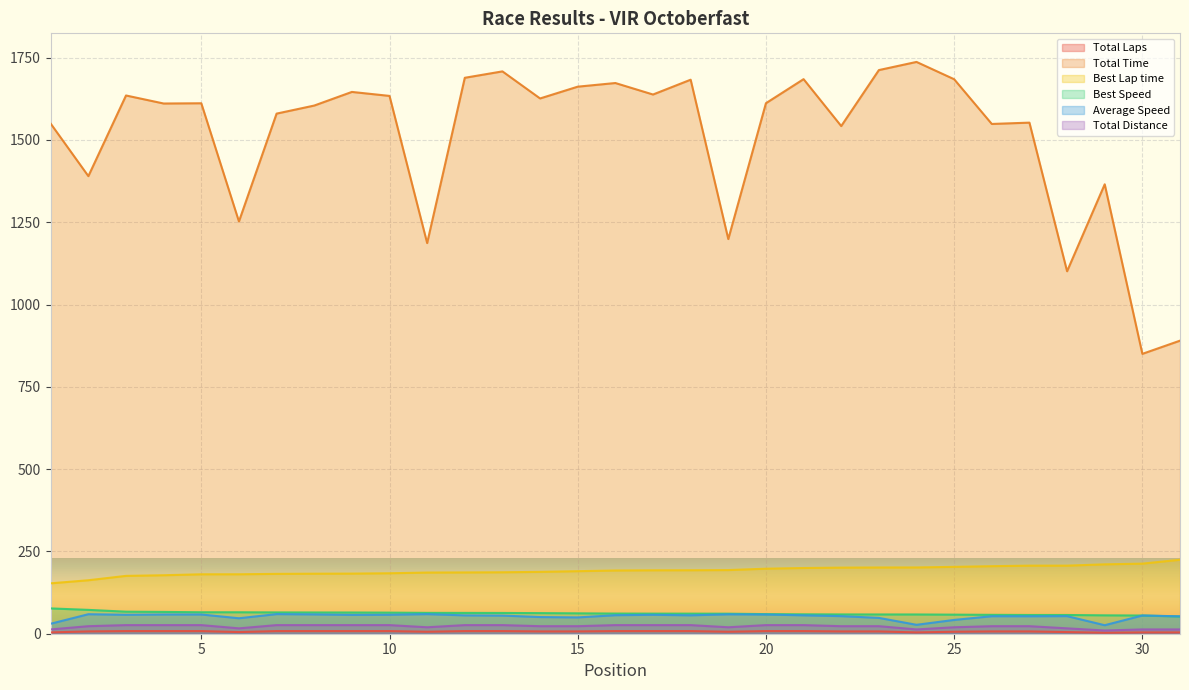

What is the sum of all Total Laps values?

208.0